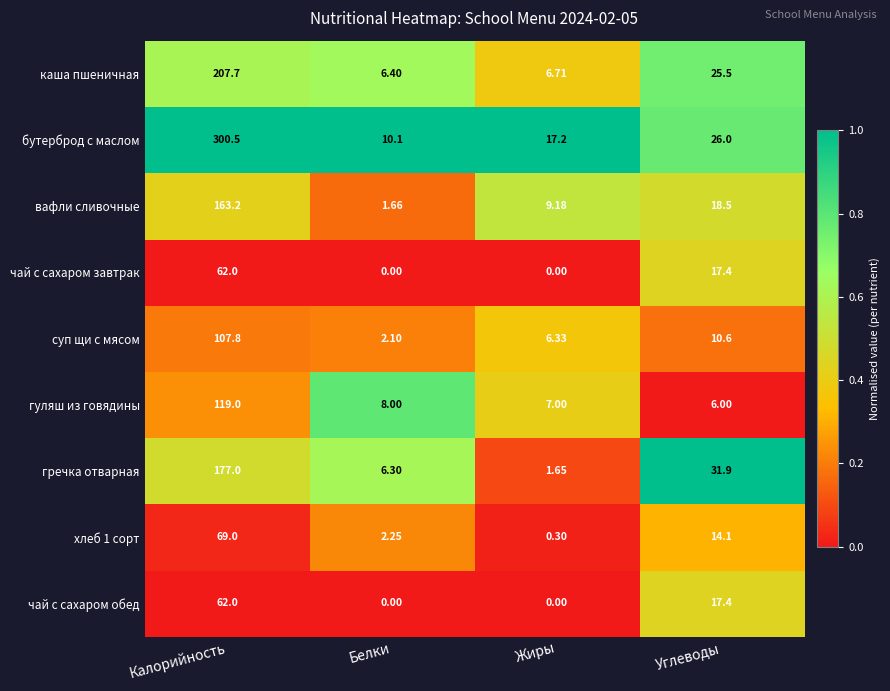

Which series has the widest spread of values?

бутерброд с маслом